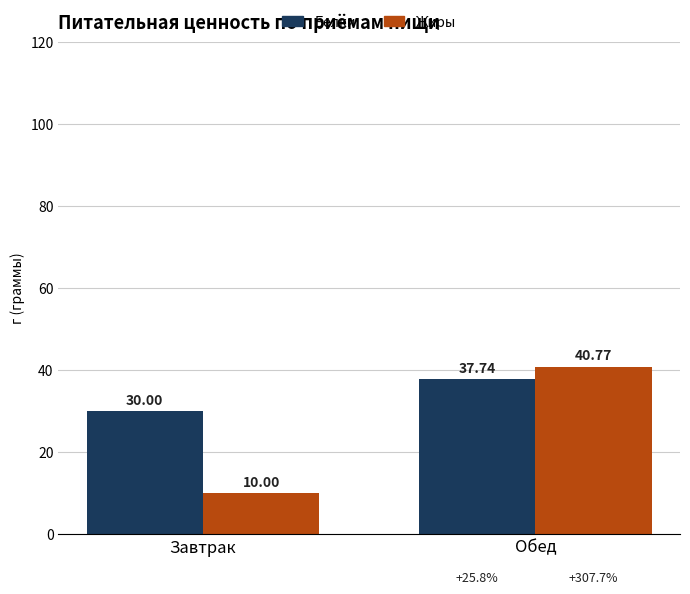

What is the difference between the Белки values at Завтрак and Обед?

7.7